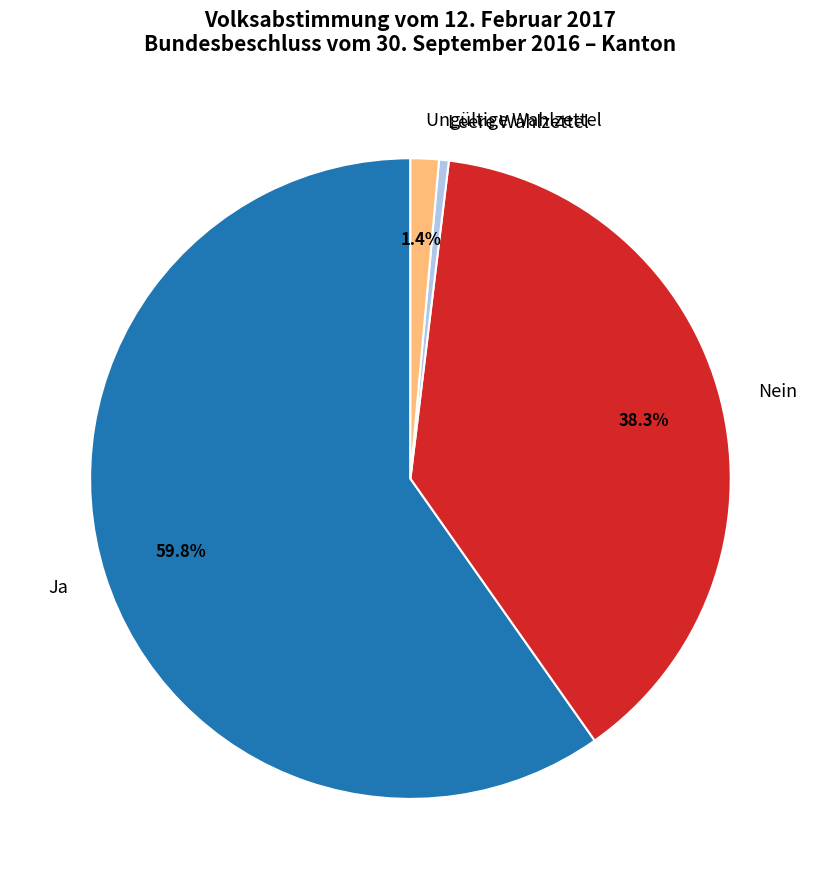

To the nearest percent, what is the average slice percentage?

25%